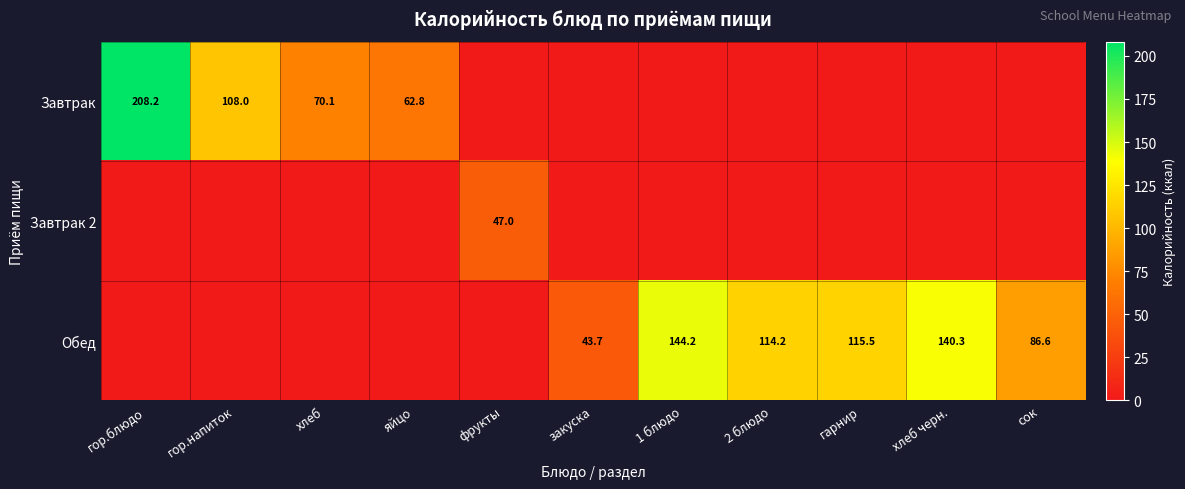

The Завтрак series shows 104.9 at хлеб. True or false?

False